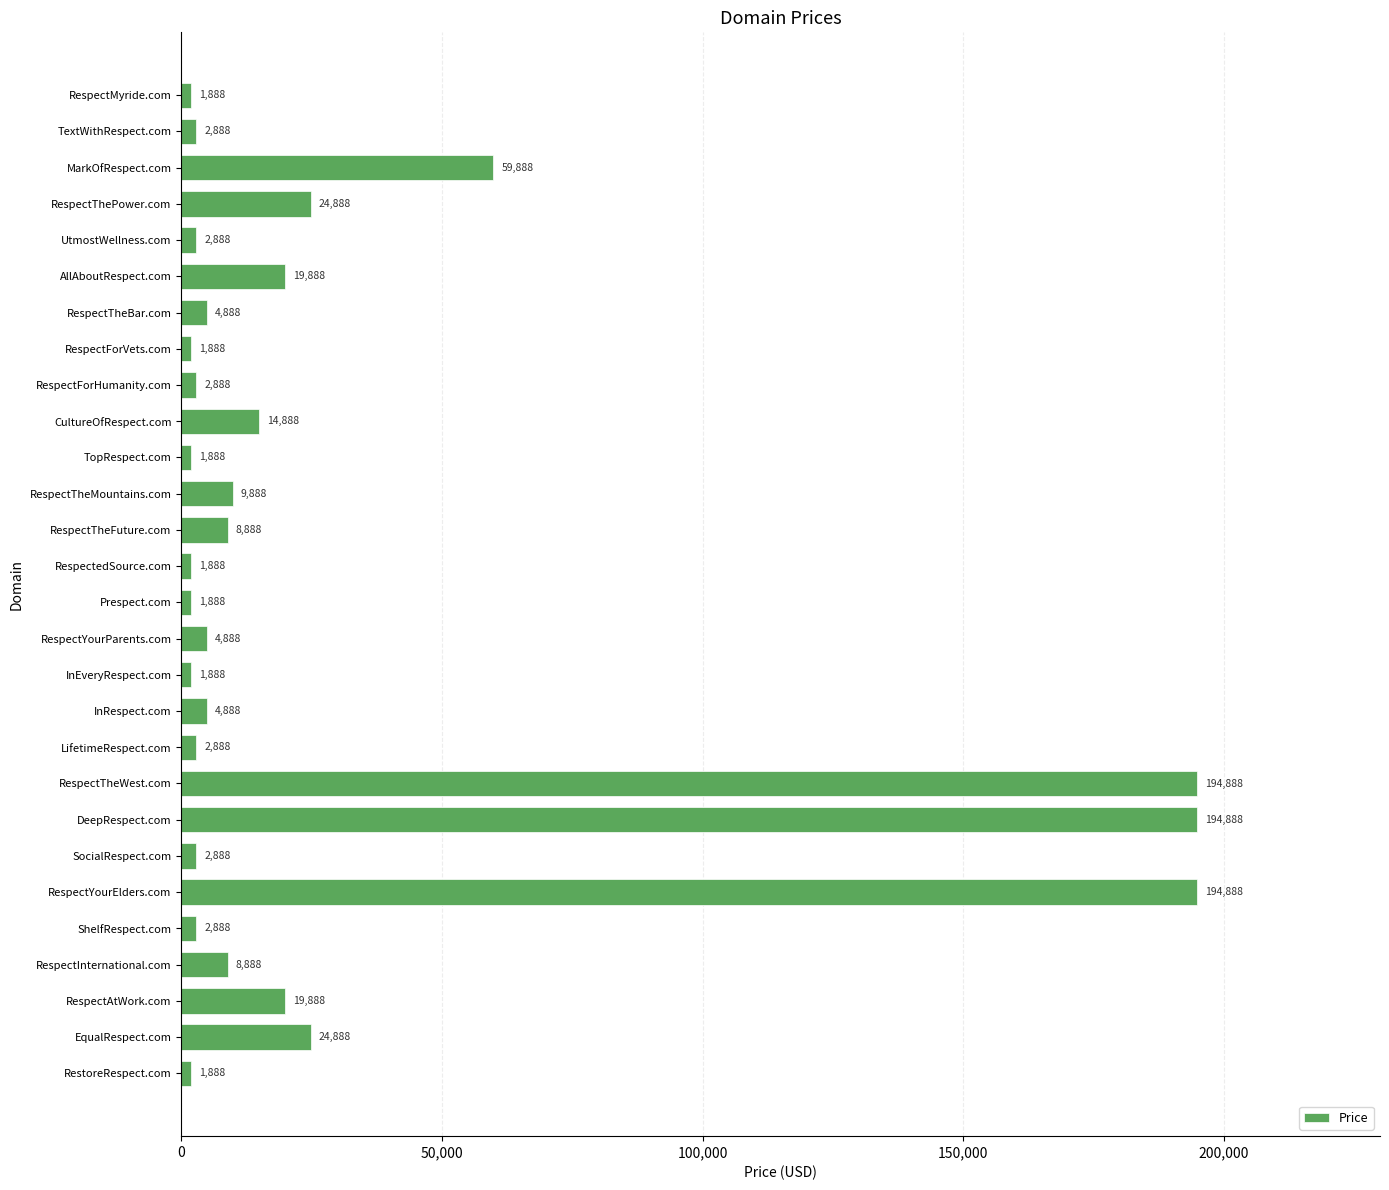

What is the smallest value displayed?

1888